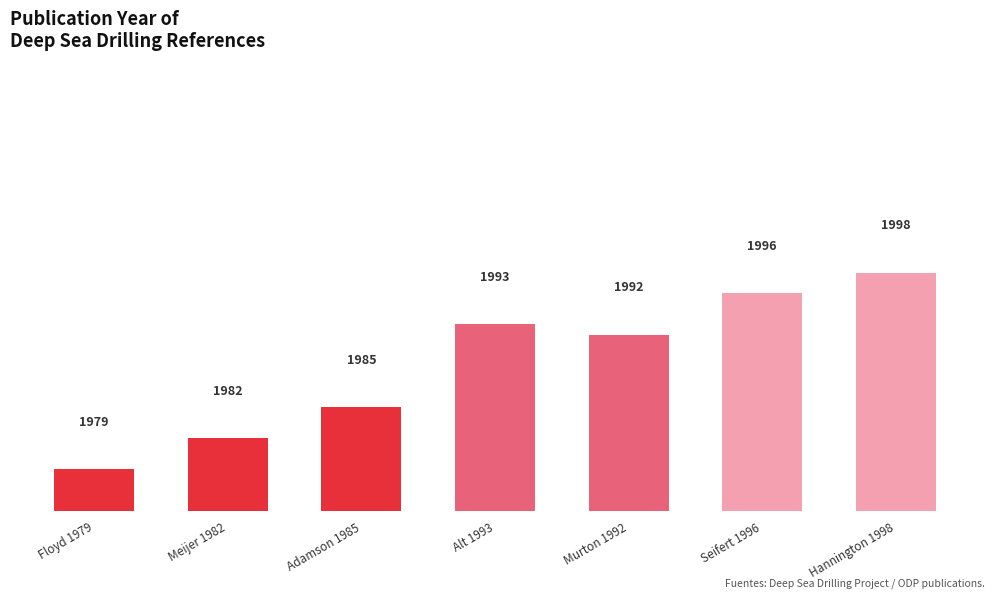

At which category does the chart reach its minimum across all series?

Floyd 1979